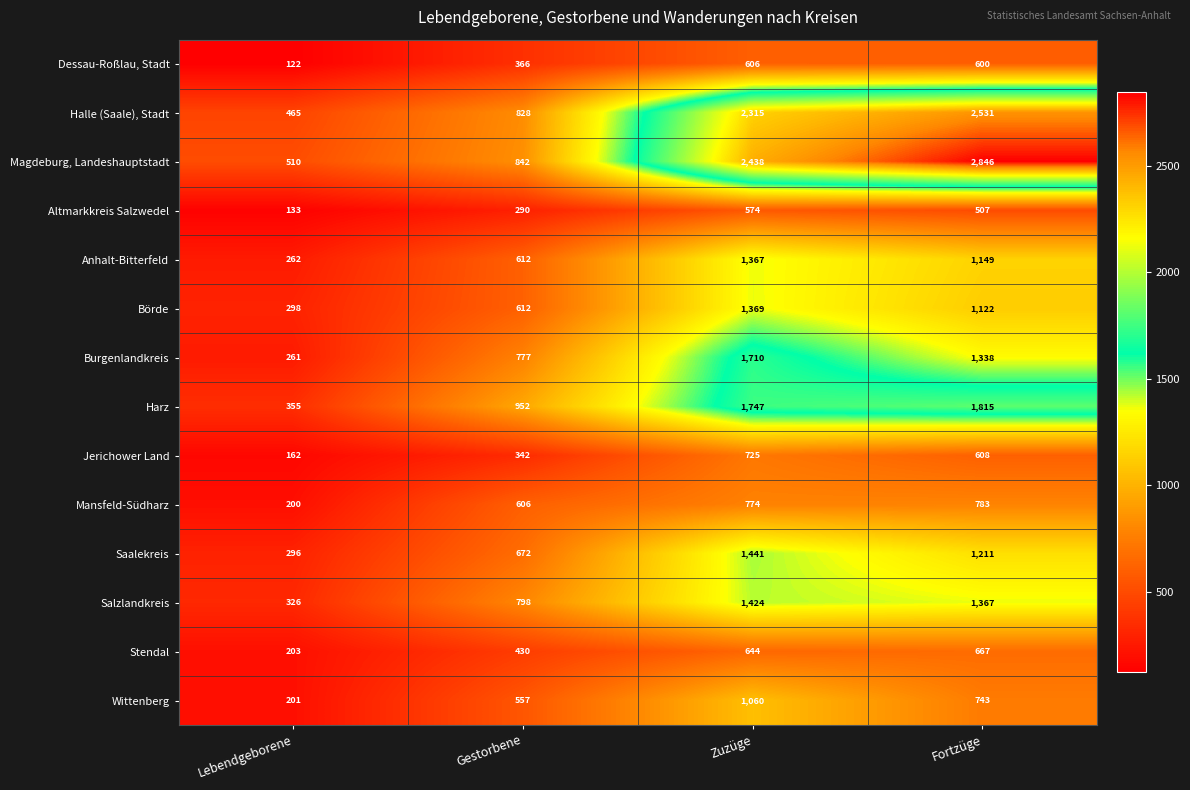

What is the sum of the Magdeburg, Landeshauptstadt values at Zuzüge and Fortzüge?

5284